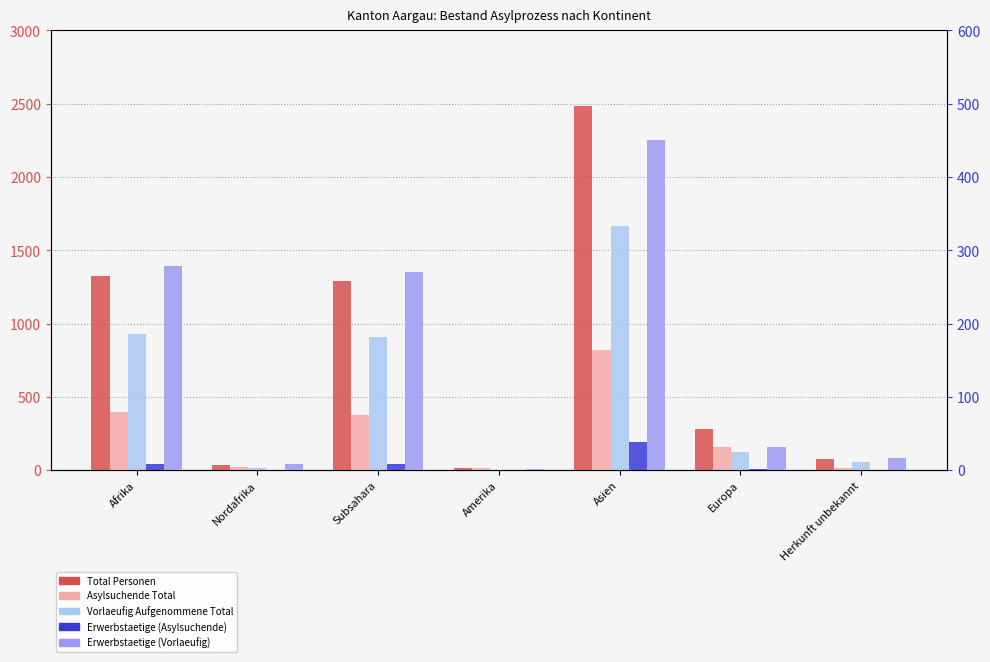

What is the sum of the Asylsuchende Total values at Europa and Asien?

977